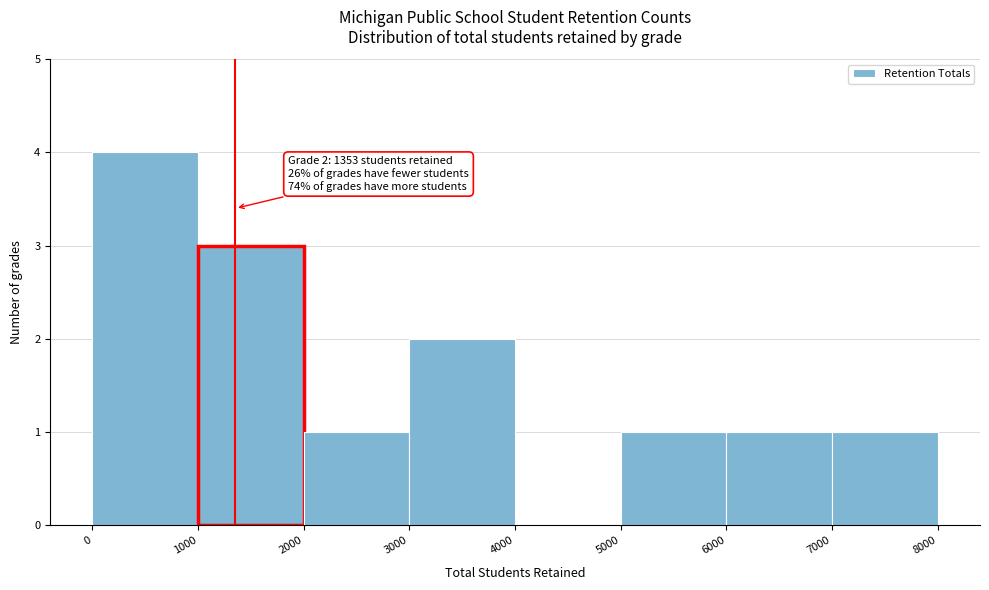

Over which range of the x-axis is the bar tallest?

0 to 1000